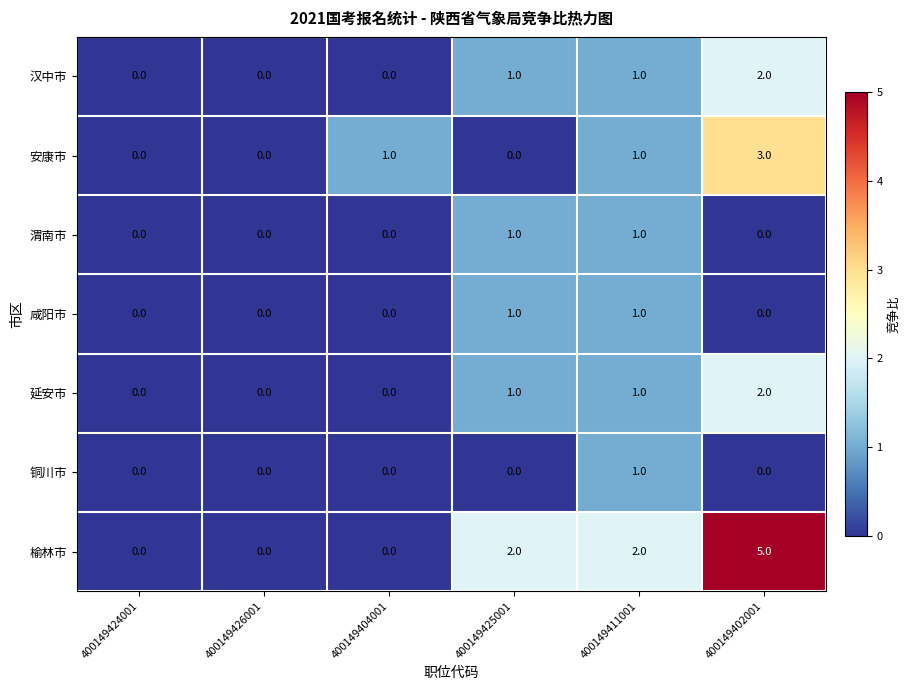

What is the total value across all series at 400149411001?

8